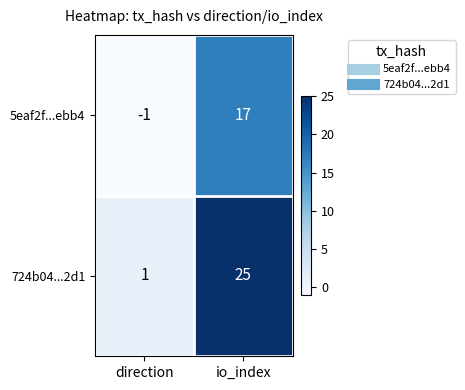

At which category is the sum across all series the highest?

io_index